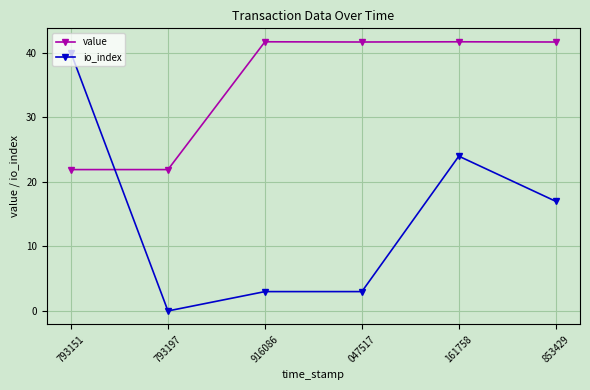

What is the average value of the value series?

35.1